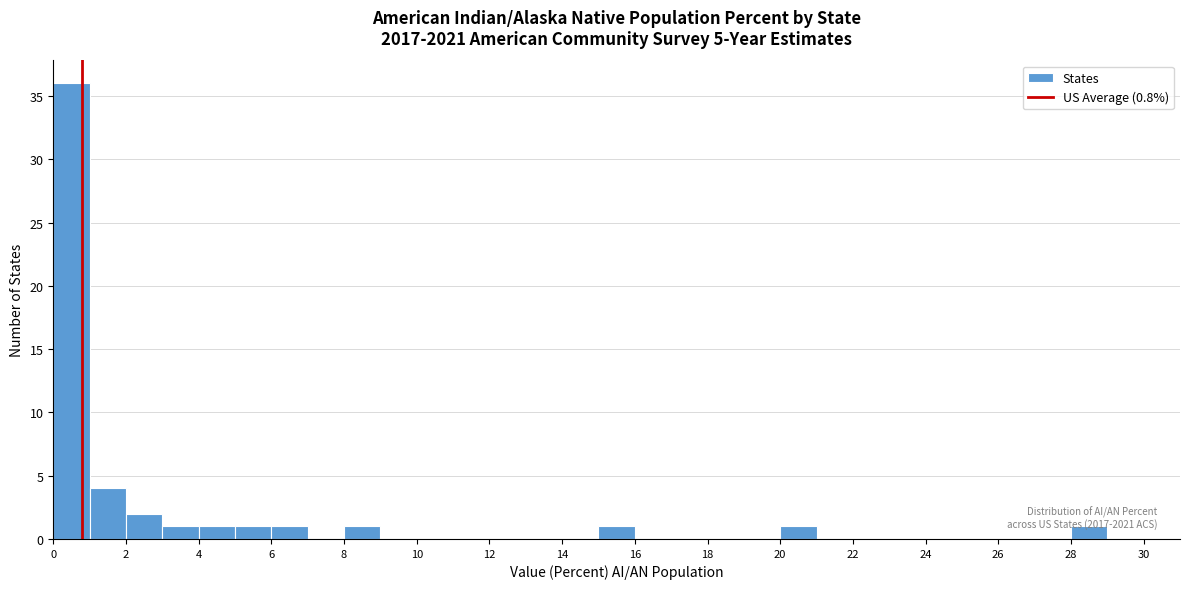

Over which range of the x-axis is the bar tallest?

0 to 1